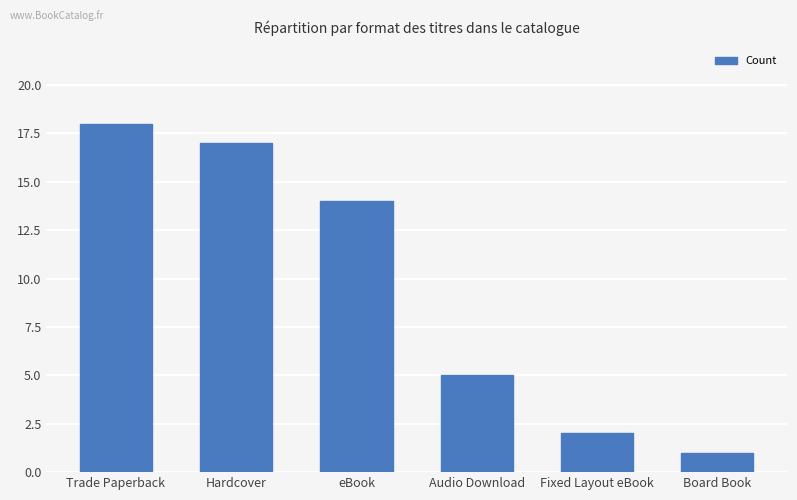

Rank the categories by value from lowest to highest.

Board Book, Fixed Layout eBook, Audio Download, eBook, Hardcover, Trade Paperback